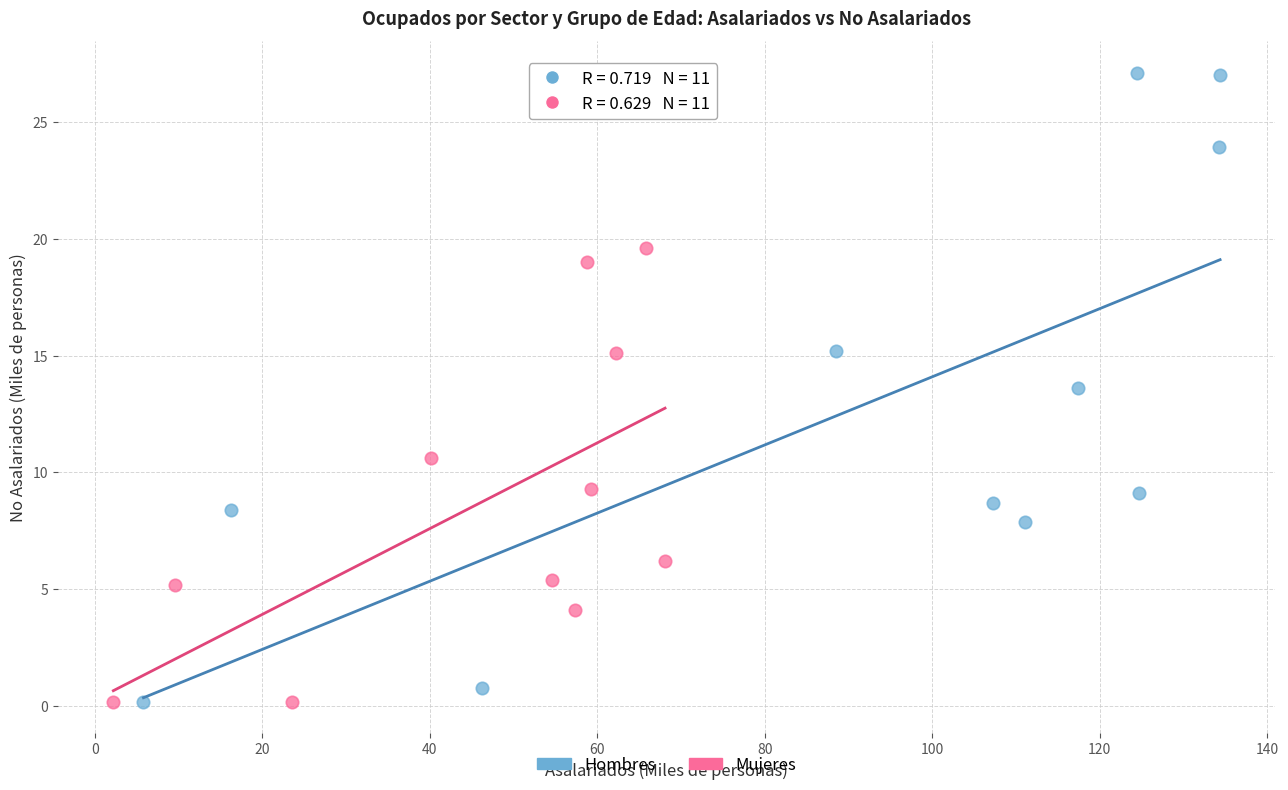

Which series contains the highest Y value?

Hombres